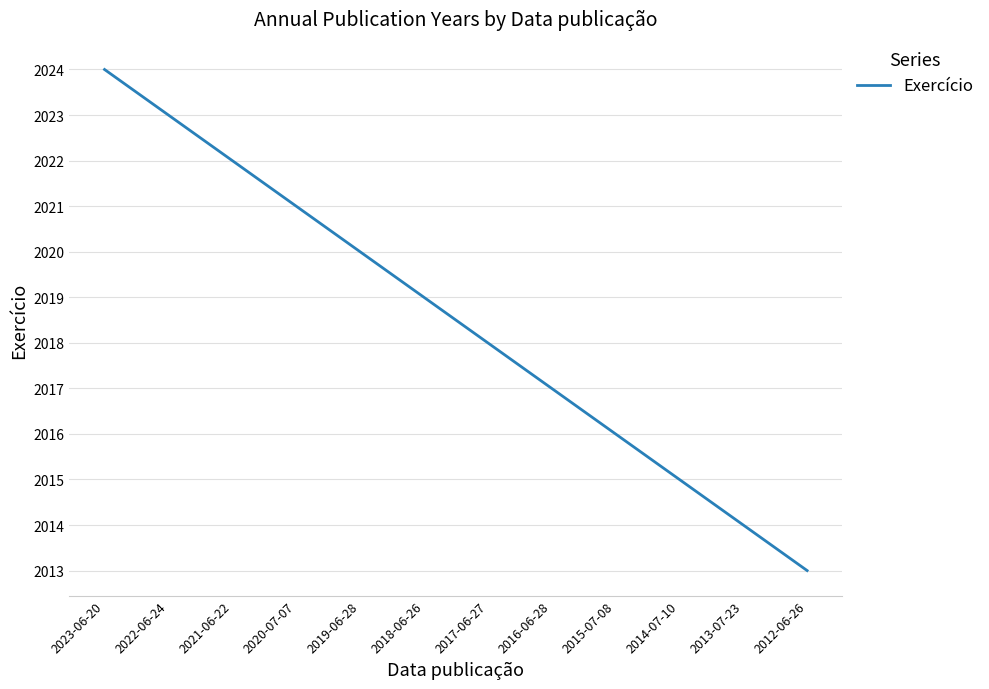

The value at 2020-07-07 is 2021. True or false?

True